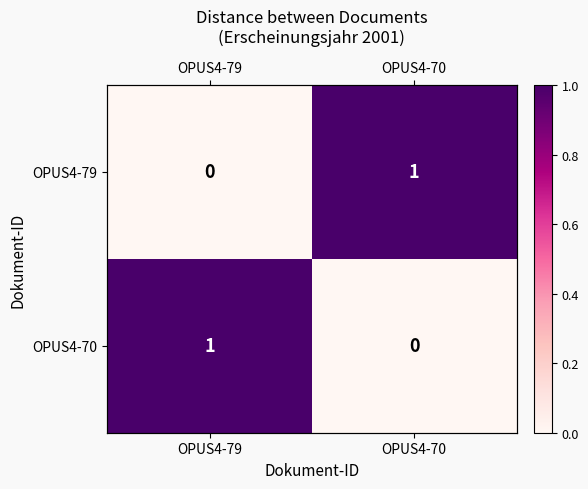

At how many categories does at least one series exceed 0?

2